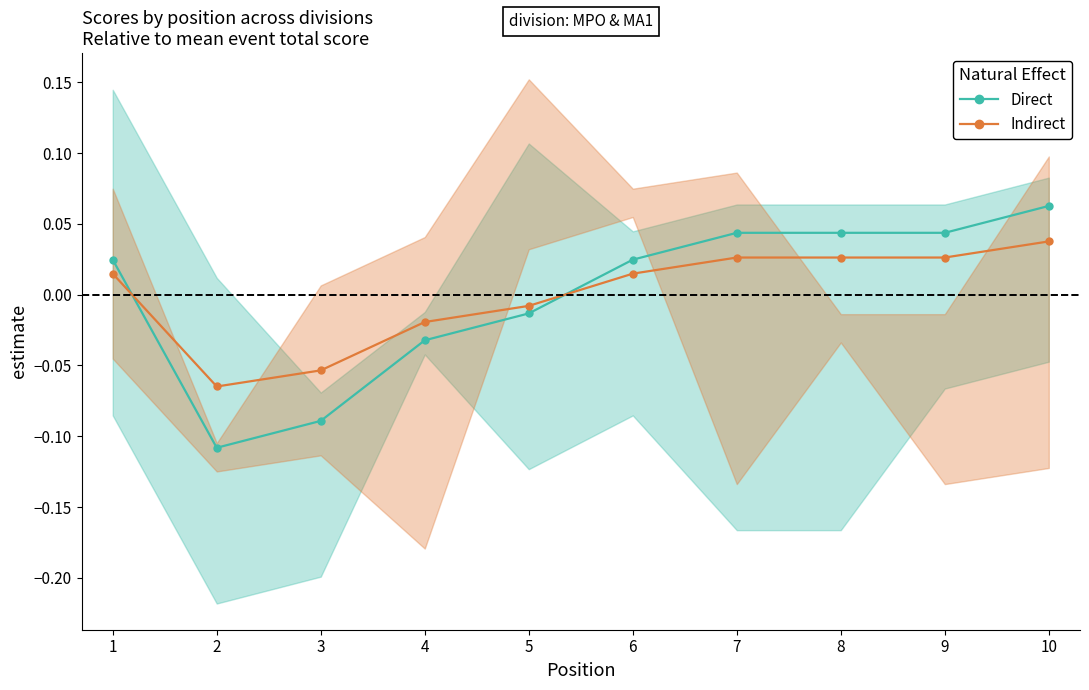

How many values in the Indirect series exceed 0?

6